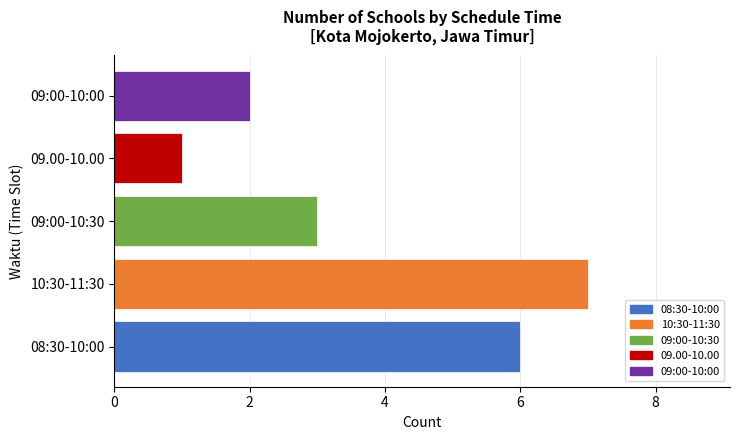

How many values are below 3?

2